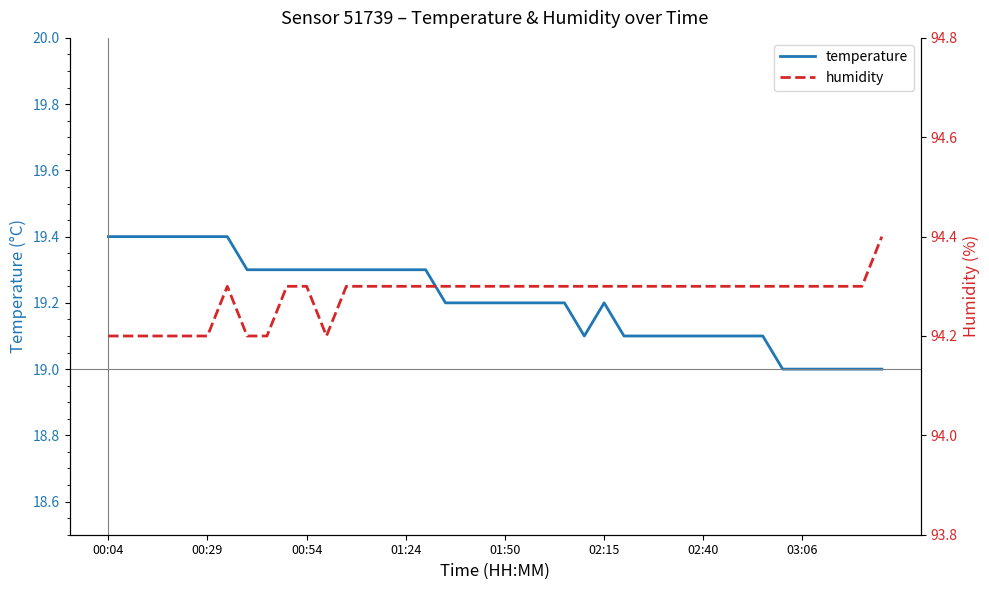

True or false: temperature and humidity cross at least once.

False